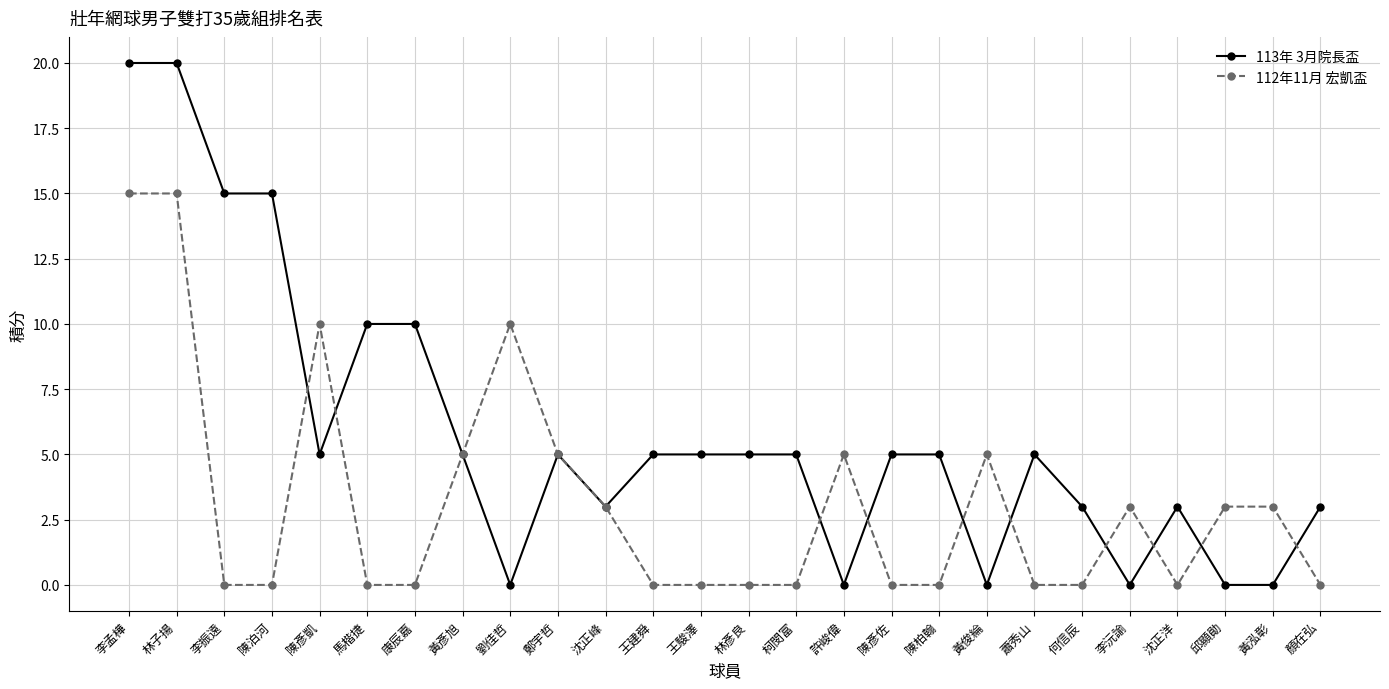

At 陳彥凱, list the series in order from smallest to largest.

113年 3月院長盃, 112年11月 宏凱盃